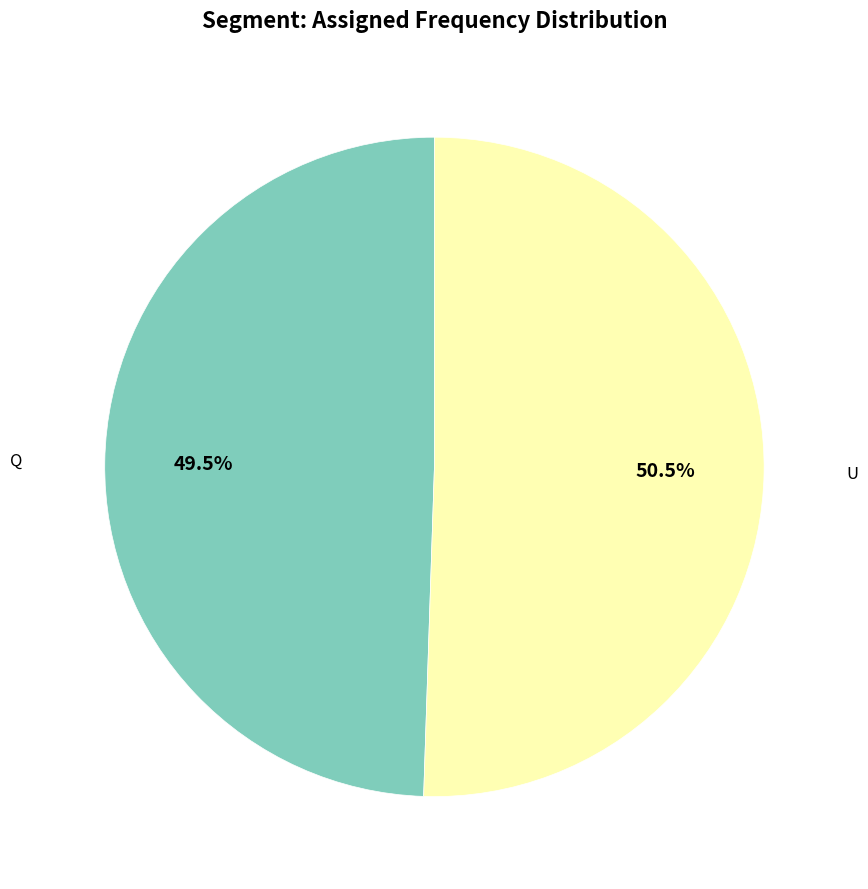

Does any single category account for the majority?

Yes